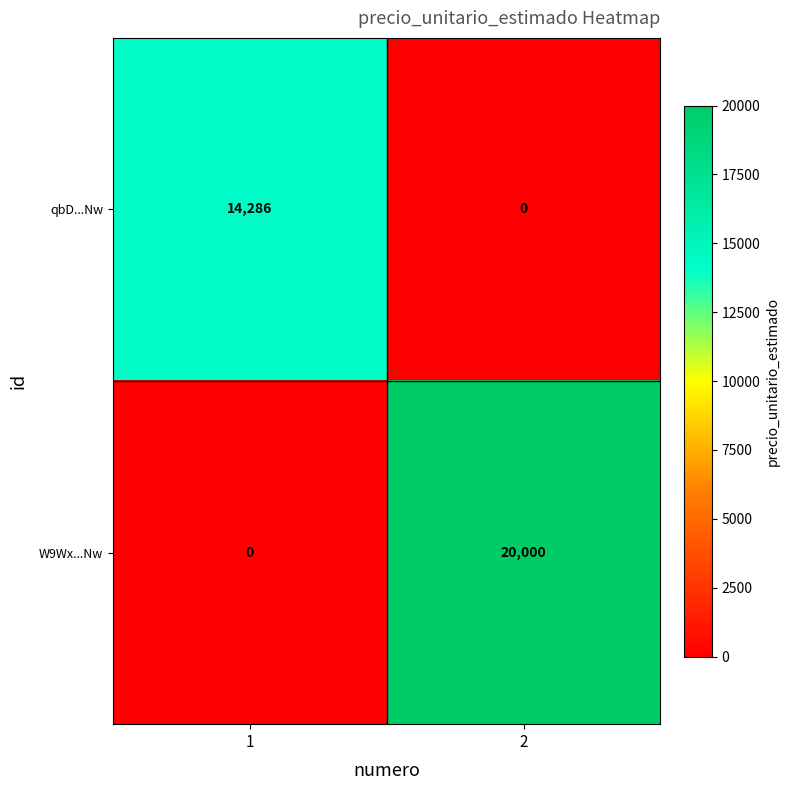

Between 1 and 2, which series saw the biggest shift?

W9Wx...Nw